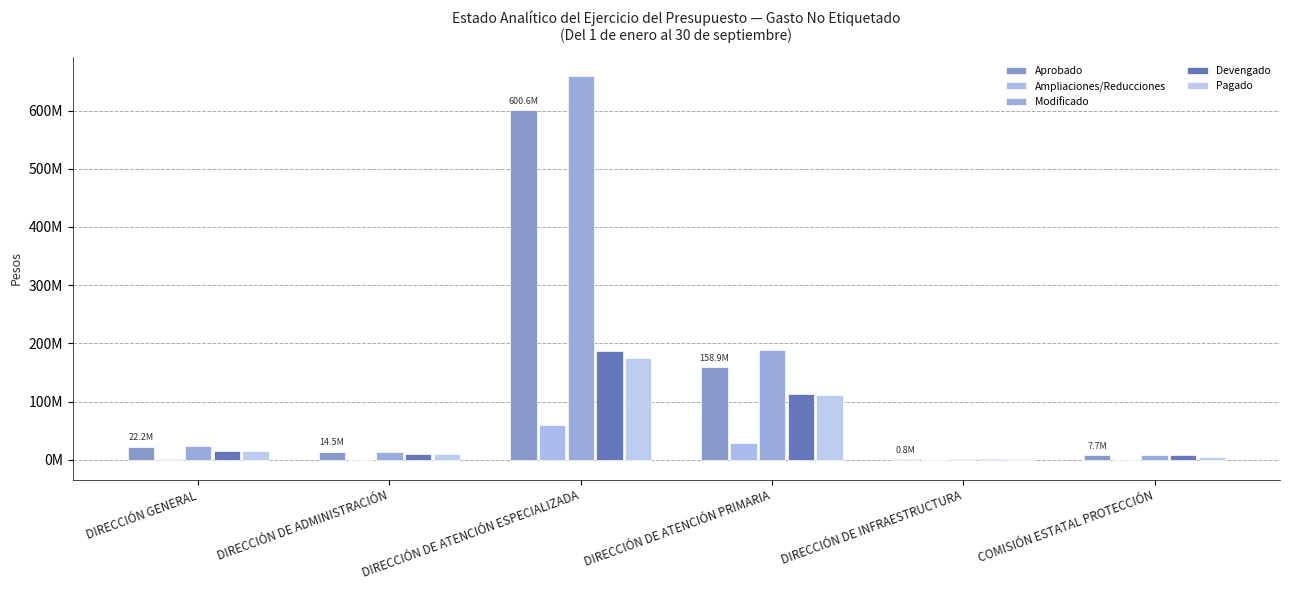

What is the difference between the maximum and minimum values in the Pagado series?

173438960.0